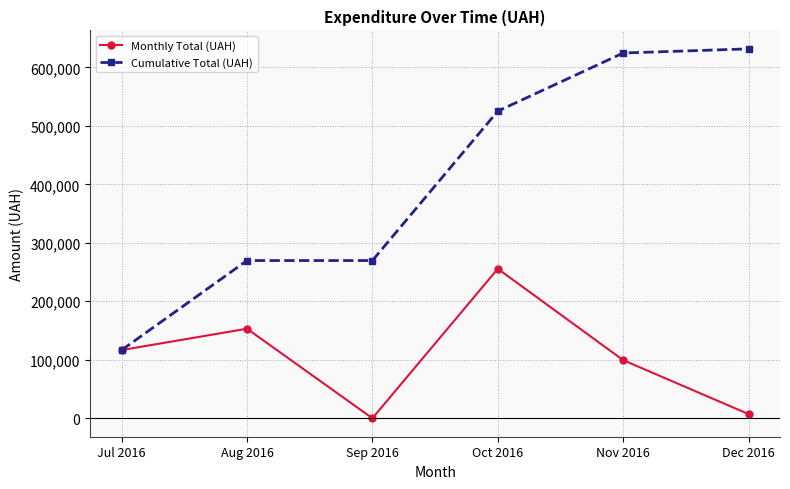

Count the number of data series in this chart.

2